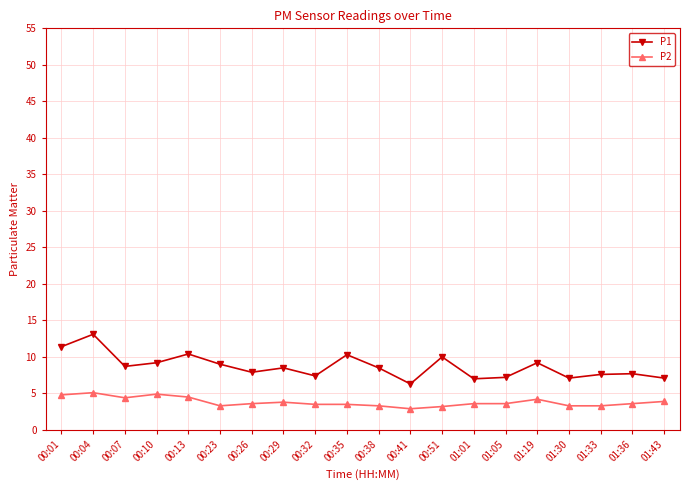

Does the chart have visible grid lines?

Yes